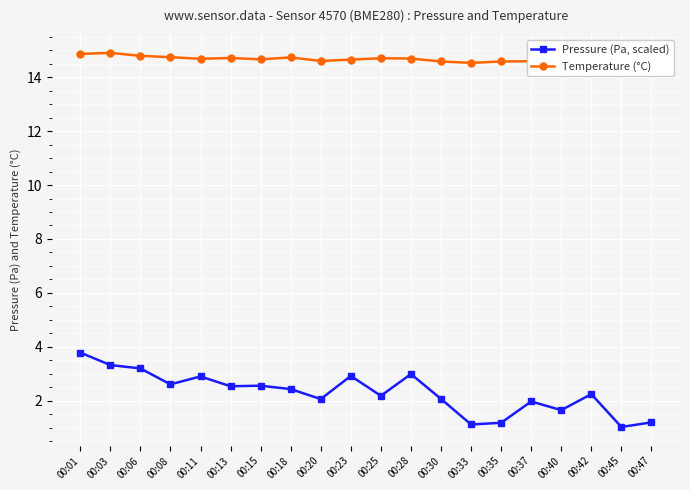

Between 00:42 and 00:20, which is larger?

00:42